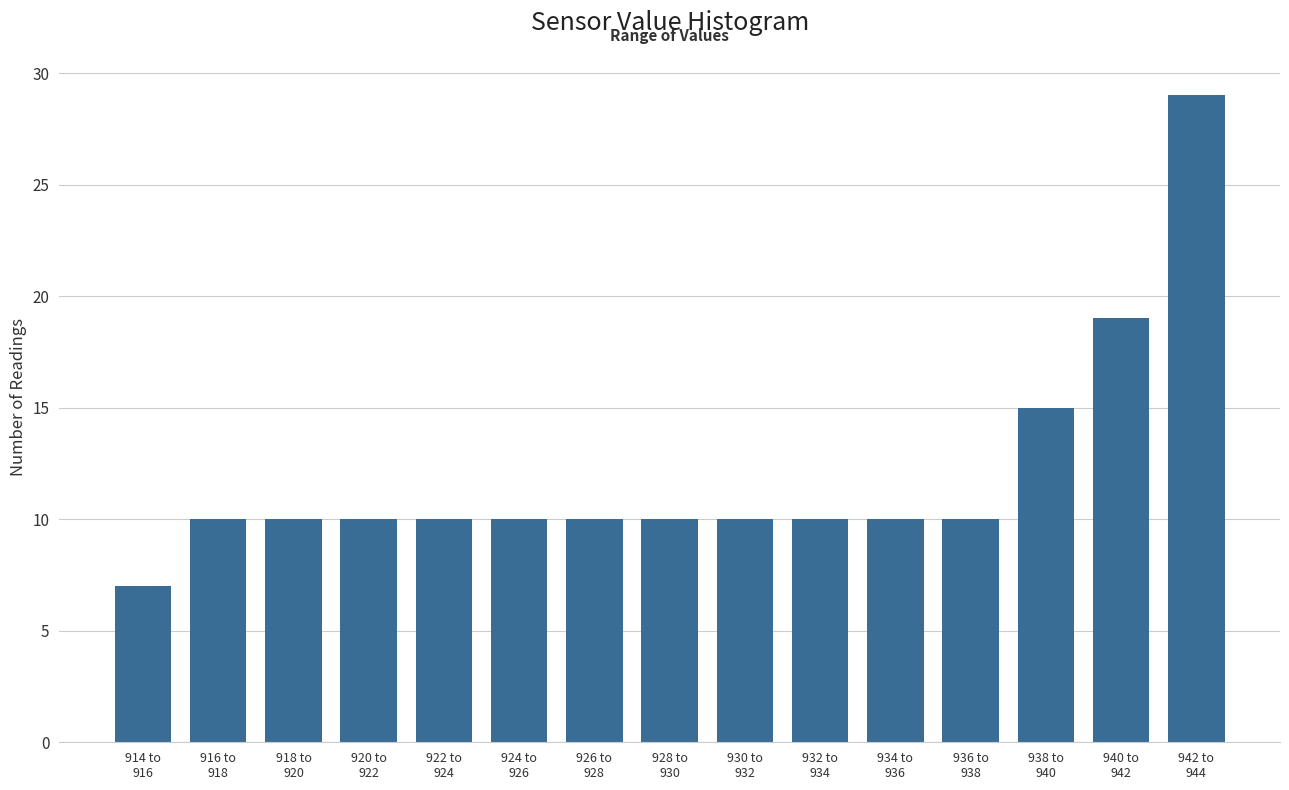

Reading right to left, extract all data points from this chart.

29	19	15	10	10	10	10	10	10	10	10	10	10	10	7